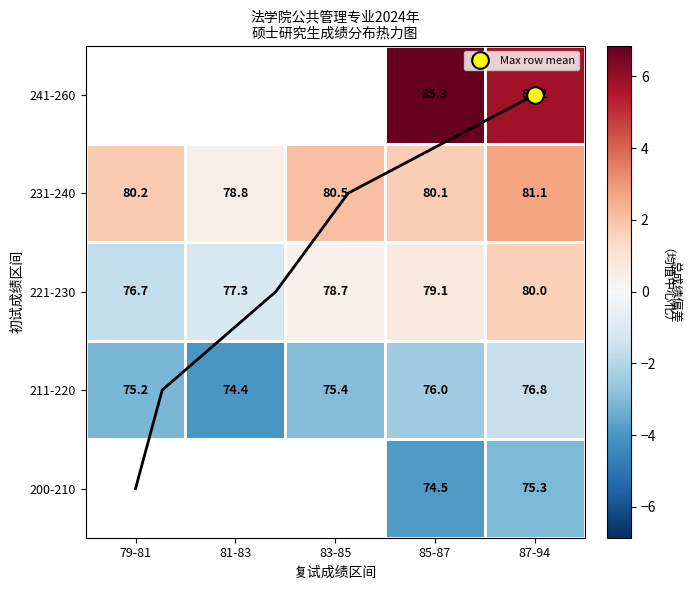

The 221-230 series shows 1.2 at 85-87. True or false?

False